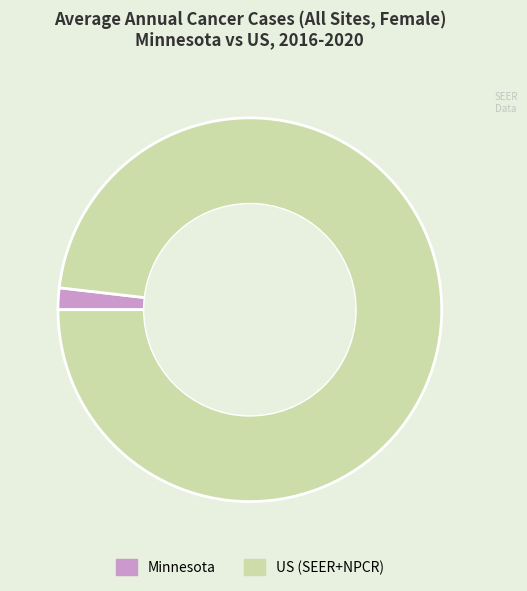

What is the largest slice in the pie chart?

US (SEER+NPCR)